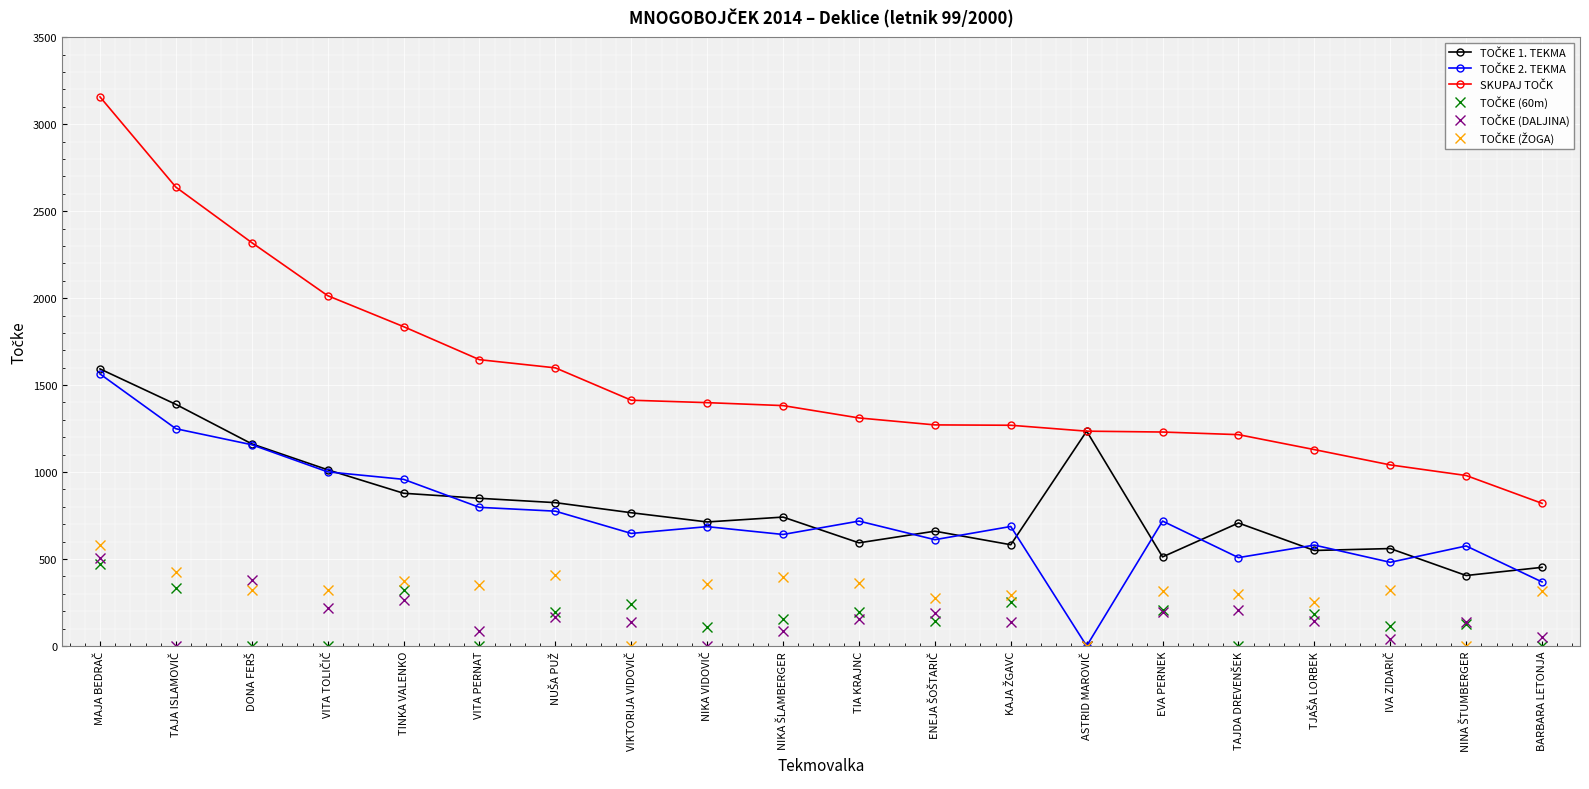

The TOČKE (ŽOGA) series shows 567 at TIA KRAJNC. True or false?

False